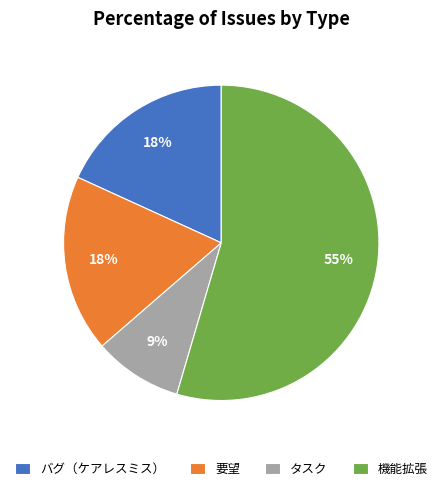

Do 要望 and バグ（ケアレスミス） together represent more than half of the pie?

No